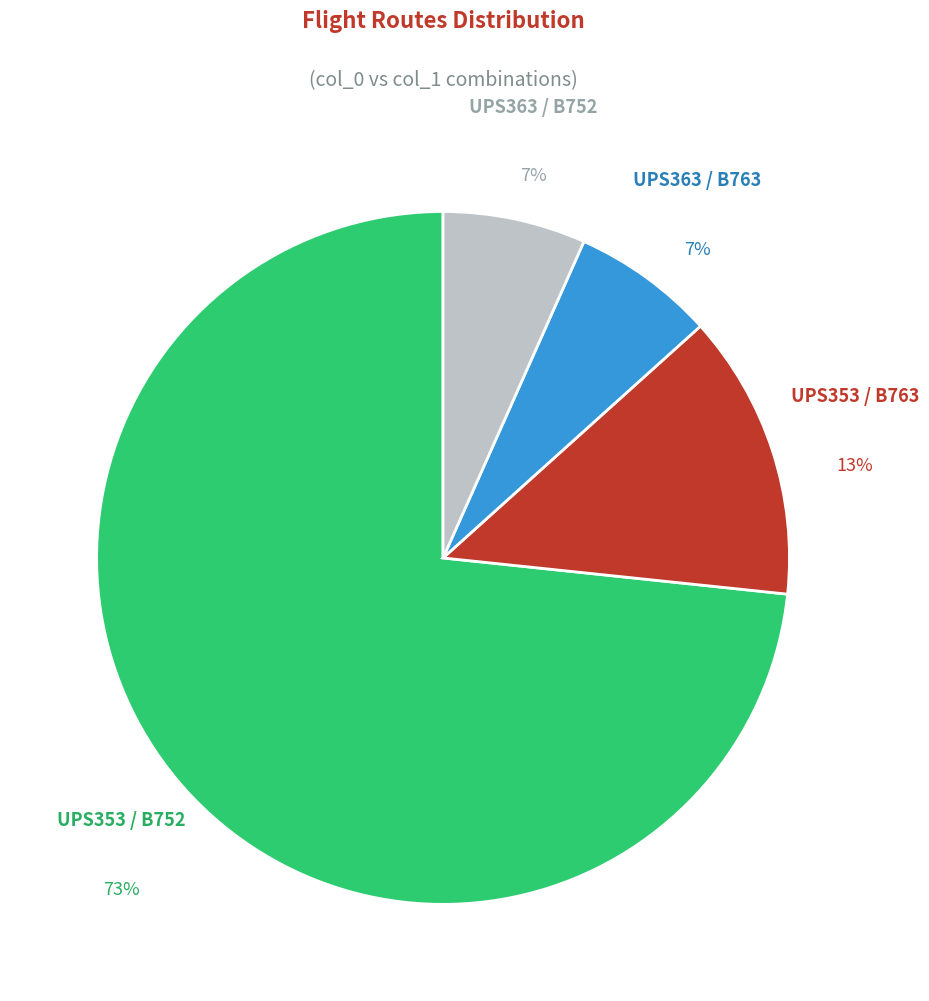

Is there a majority slice in this chart?

Yes